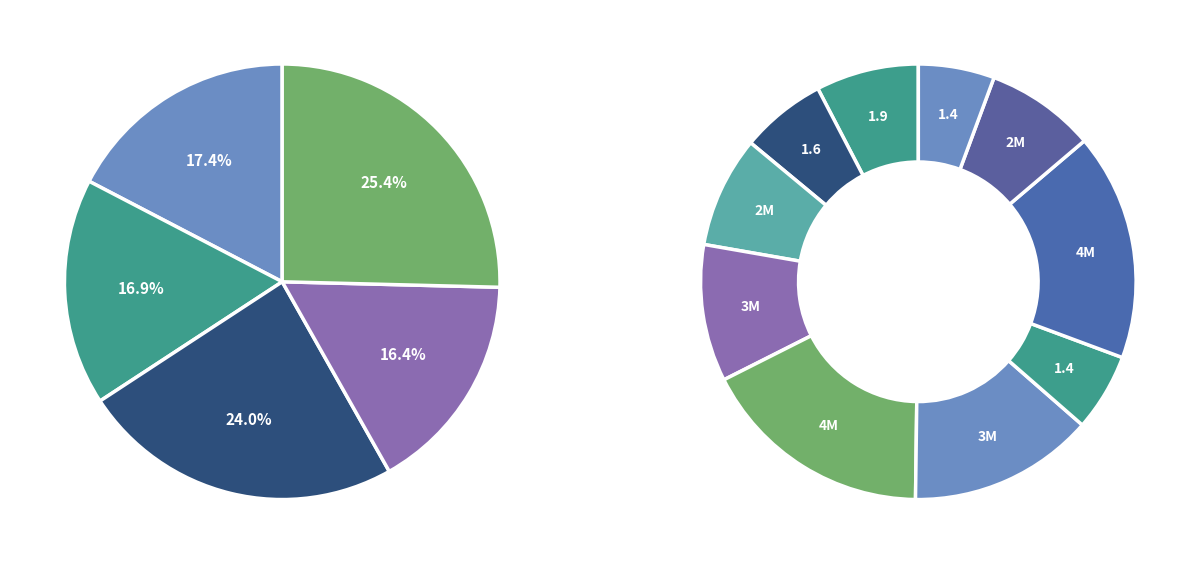

Combined, do PLXDC2 and PDE7B account for over 50%?

No